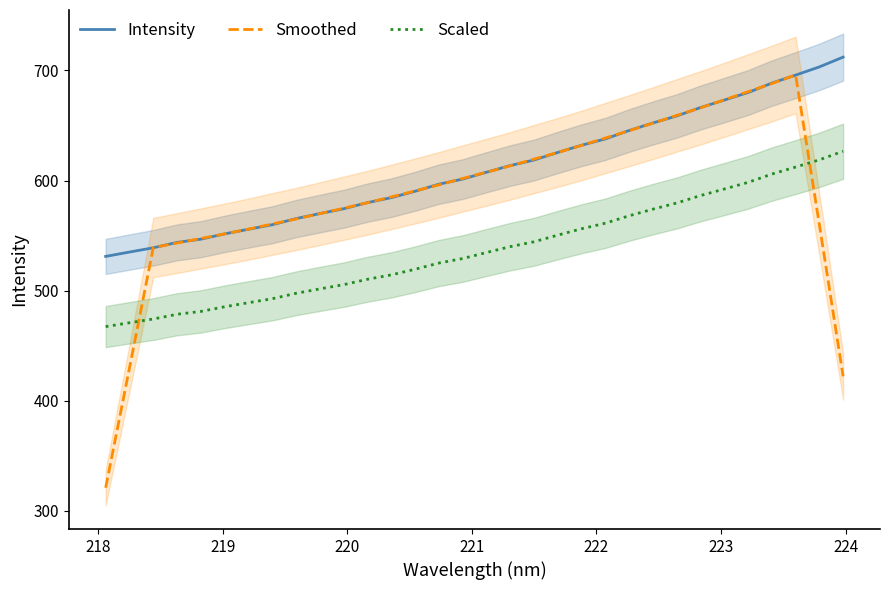

What is the difference between the maximum and minimum values in the Smoothed series?

374.9